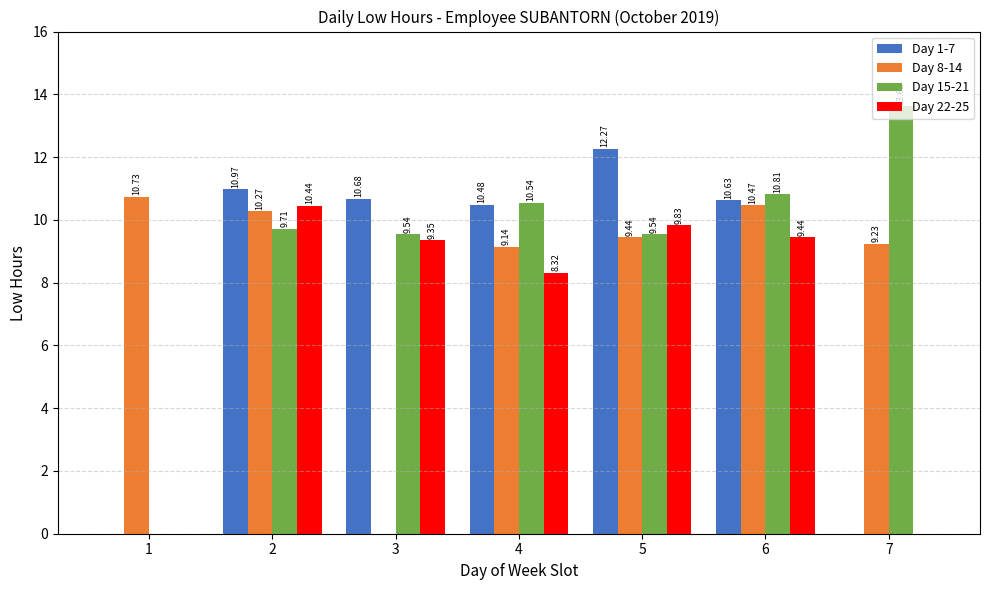

Which series has the largest range (max minus min)?

Day 15-21